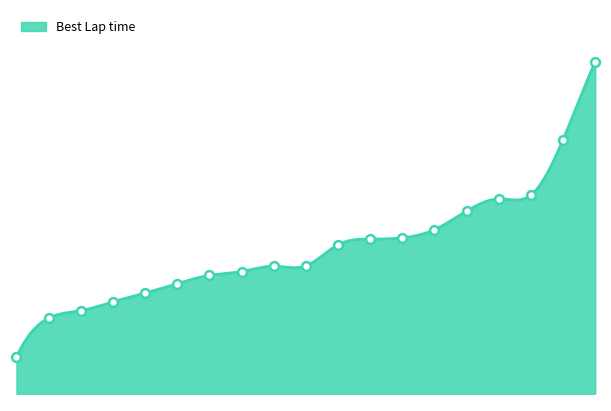

Between 1 and 3, which is larger?

3